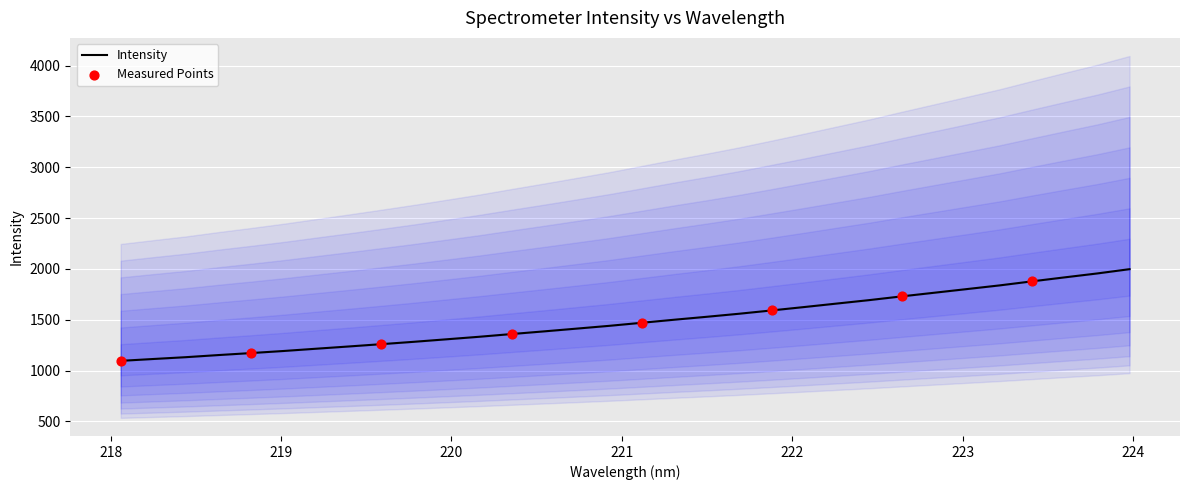

Which has a higher value, 218.442 or 221.1174?

221.1174